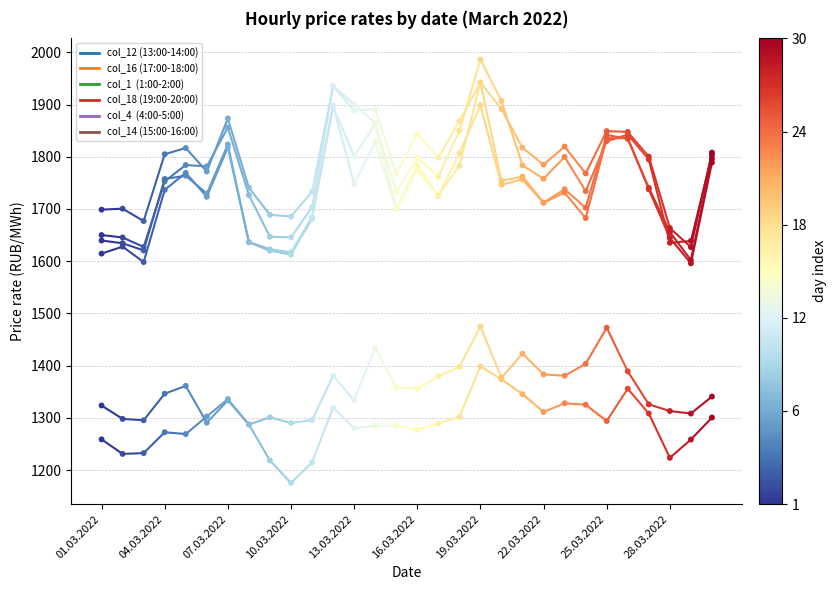

What are all the series names shown in the legend?

col_12, col_16, col_1, col_18, col_4, col_14